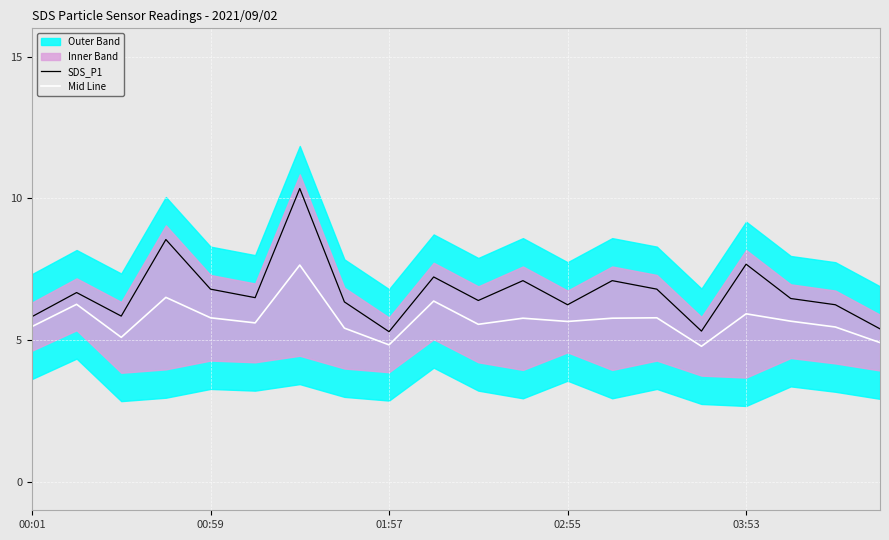

At how many categories does at least one series exceed 7?

6